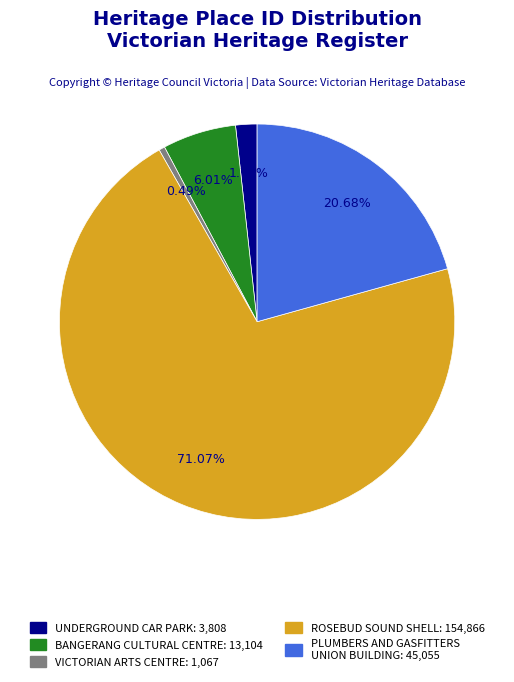

Rank the categories by value from highest to lowest.

ROSEBUD SOUND SHELL, PLUMBERS AND GASFITTERS UNION BUILDING, BANGERANG CULTURAL CENTRE, UNDERGROUND CAR PARK, VICTORIAN ARTS CENTRE